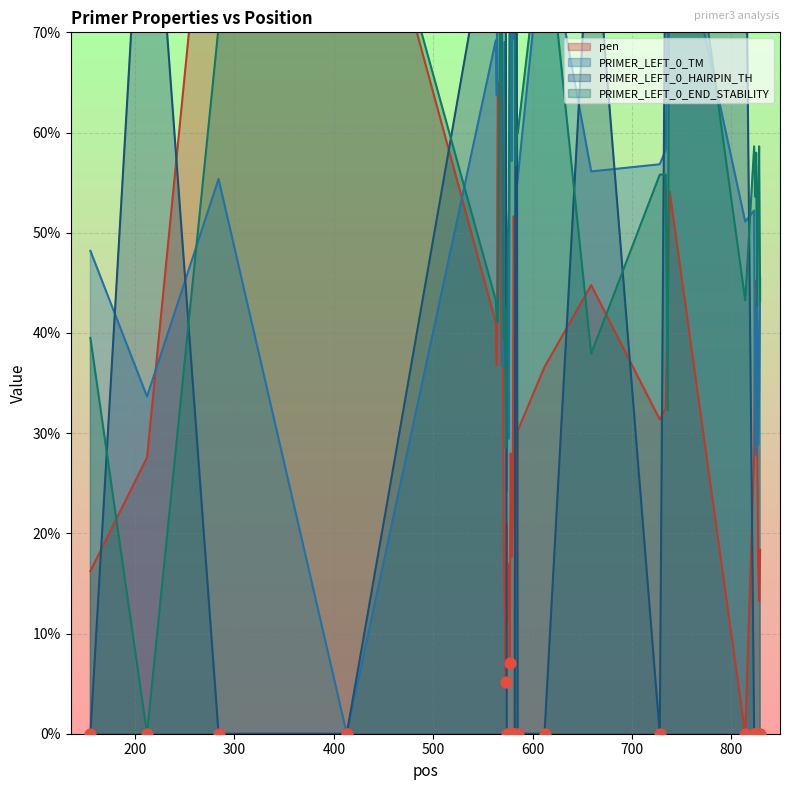

At how many categories does at least one series exceed 0?

40